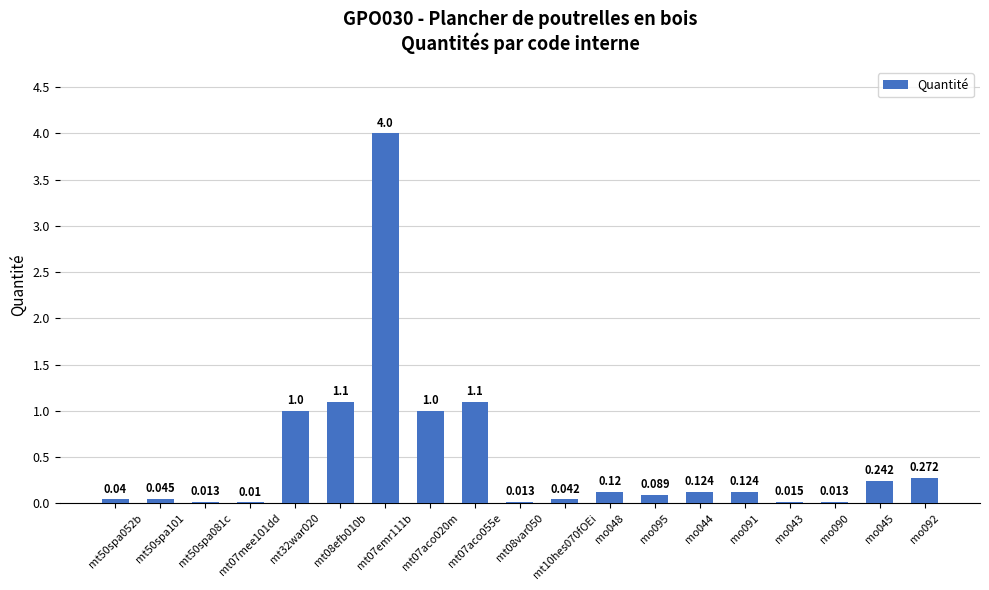

Which has a higher value, mt32war020 or mt07mee101dd?

mt32war020